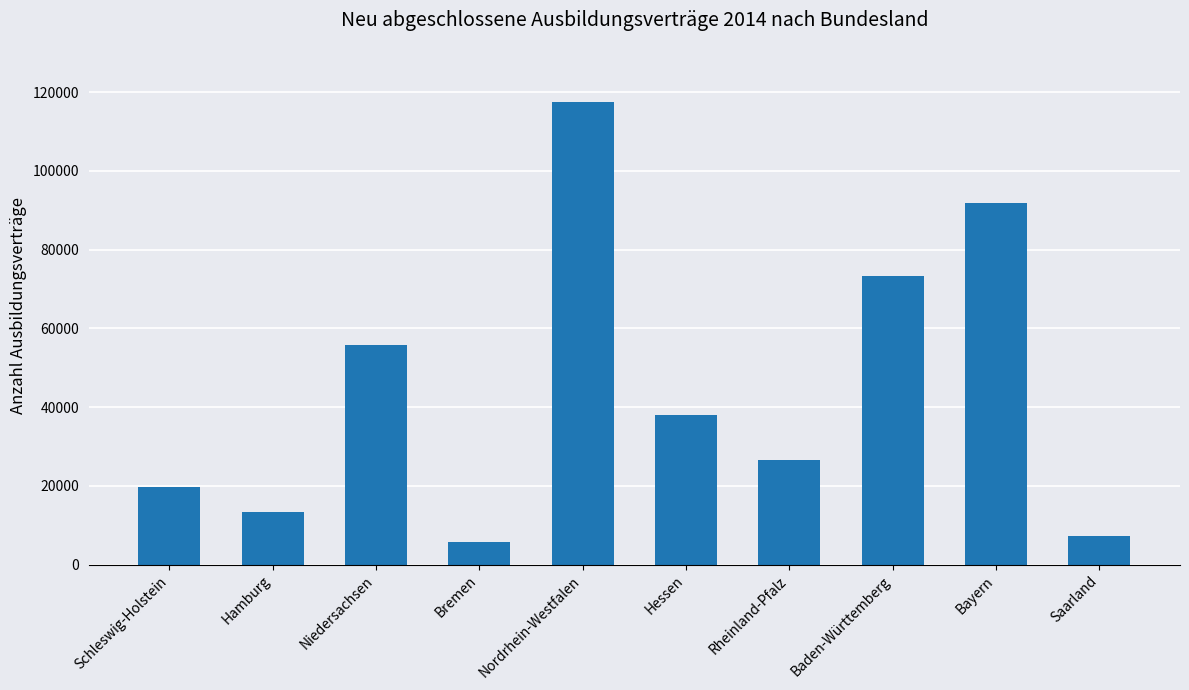

At which category does the chart reach its peak across all series?

Nordrhein-Westfalen